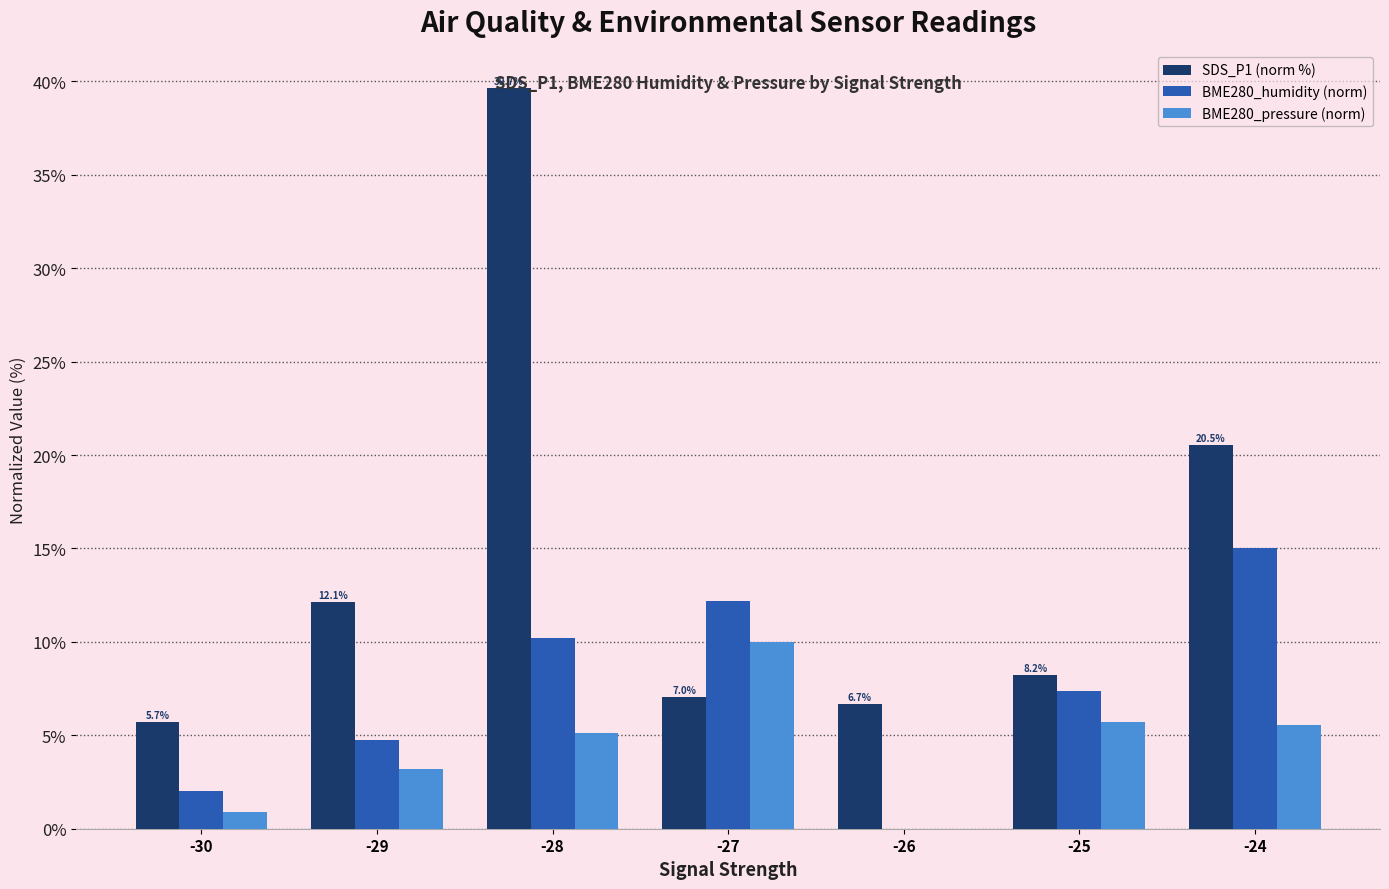

At which category is the sum across all series the highest?

-28